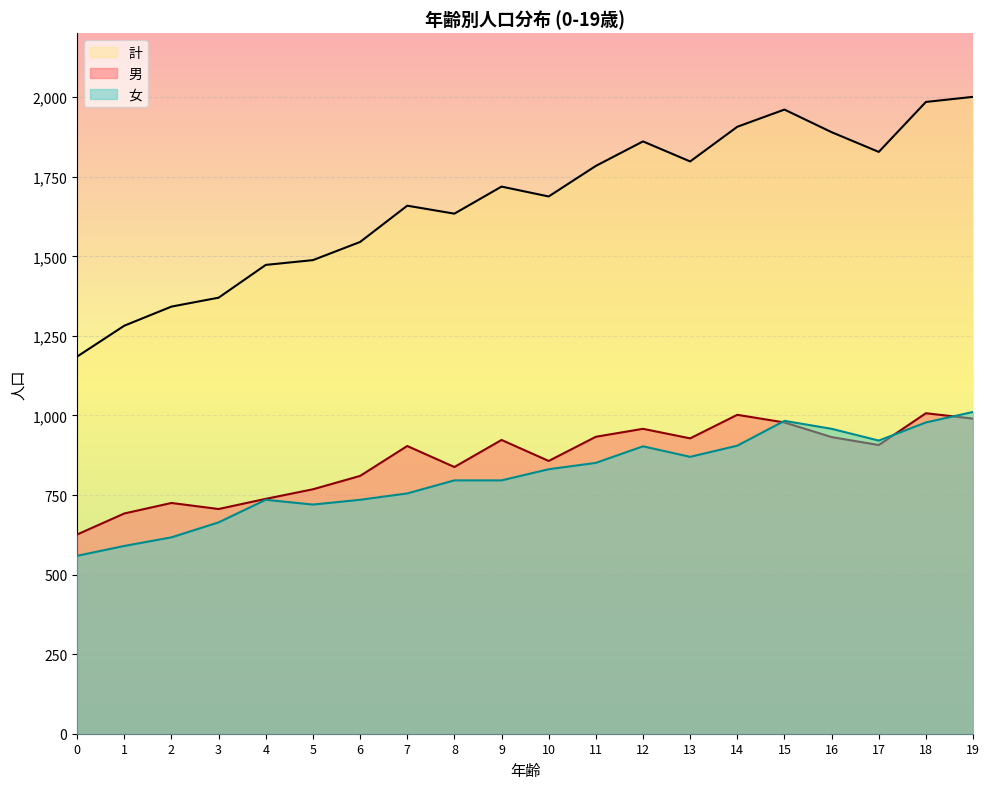

True or false: 女 and 計 cross at least once.

False